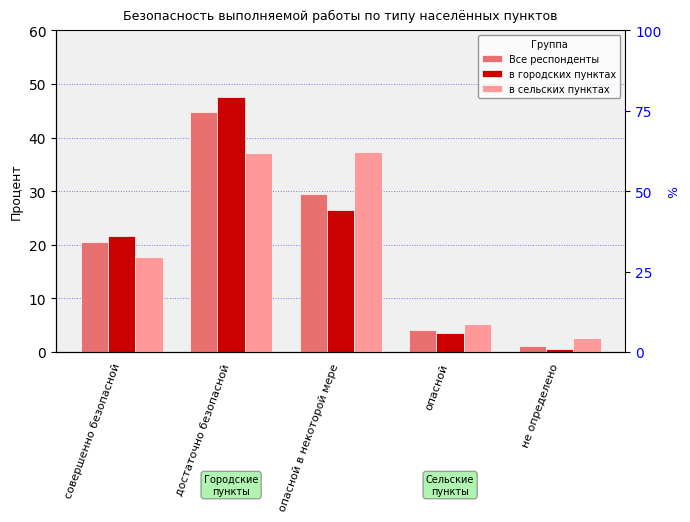

Are the bars grouped side by side (vs. stacked)?

Yes